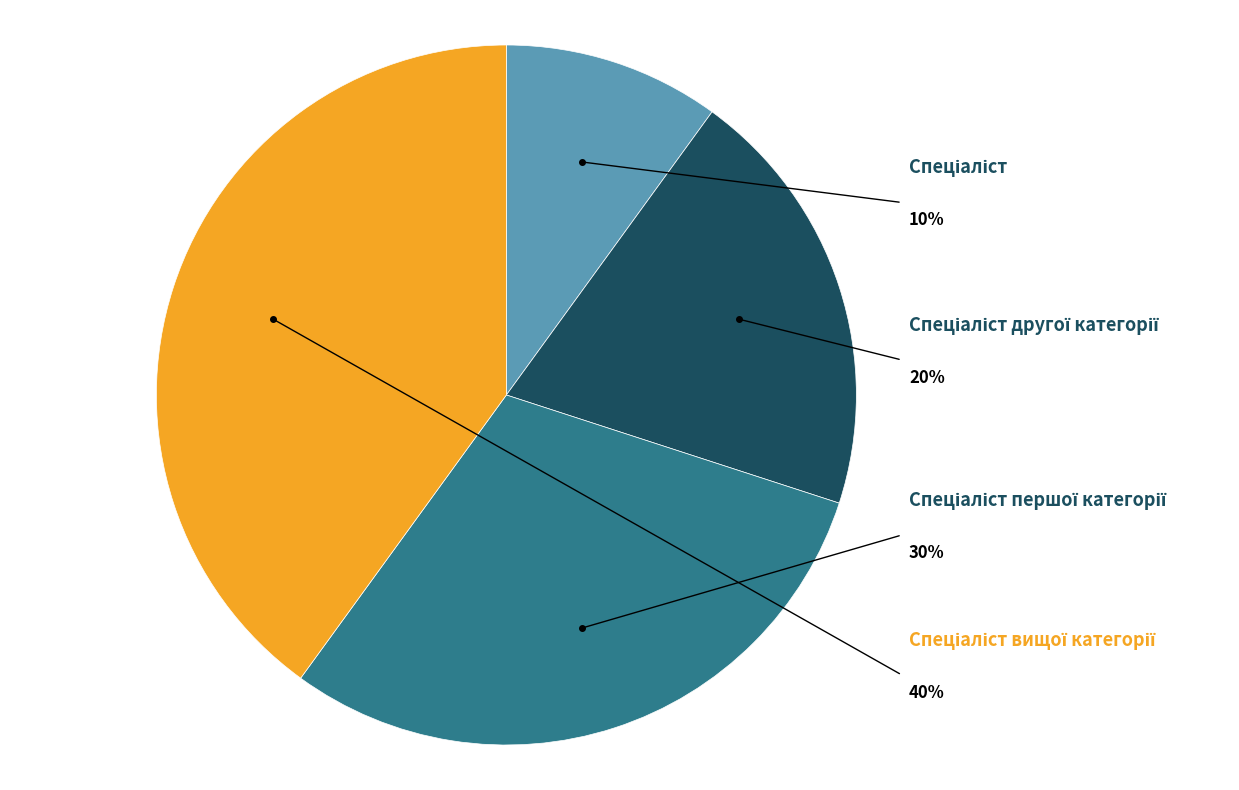

The Спеціаліст вищої категорії slice represents 40% of the pie. True or false?

True